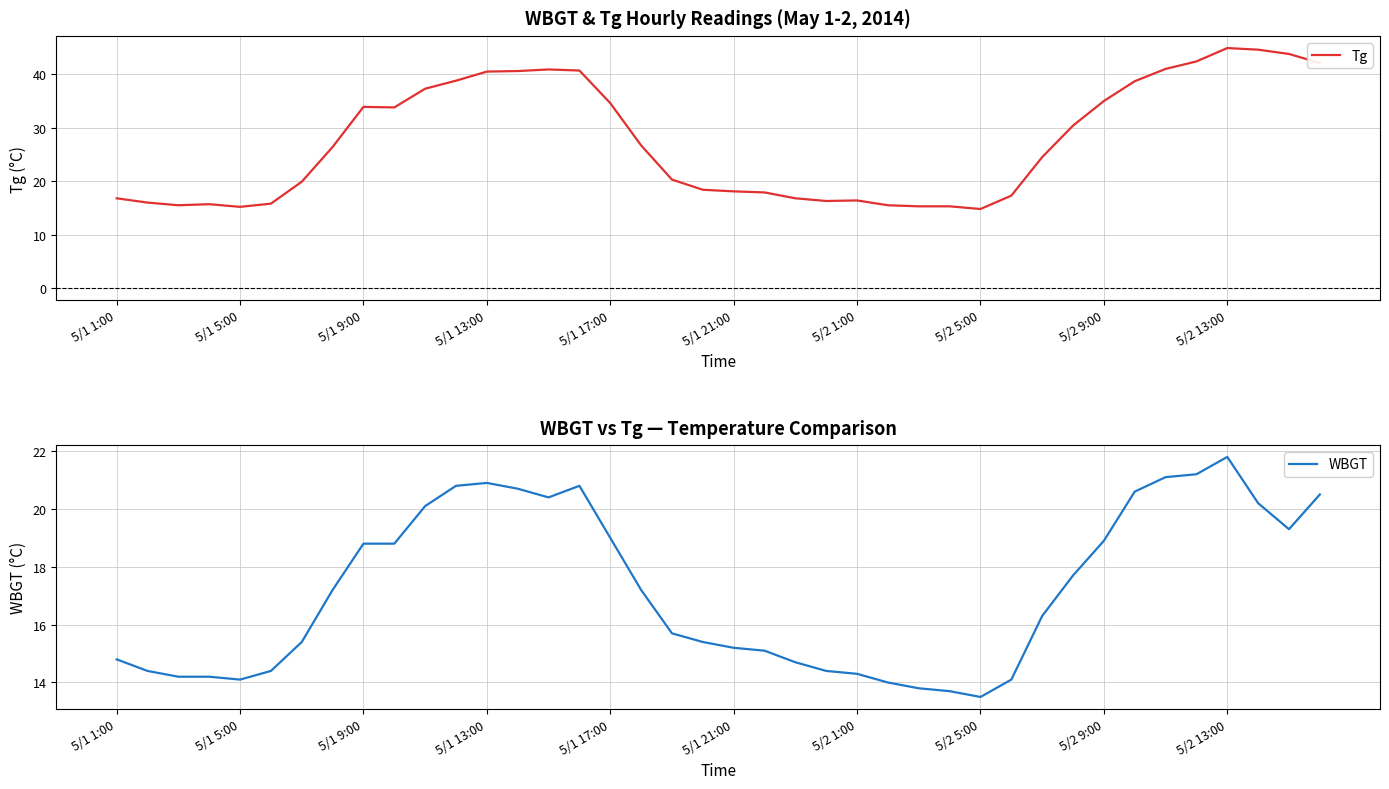

List the series in order of their peak value, lowest first.

WBGT, Tg